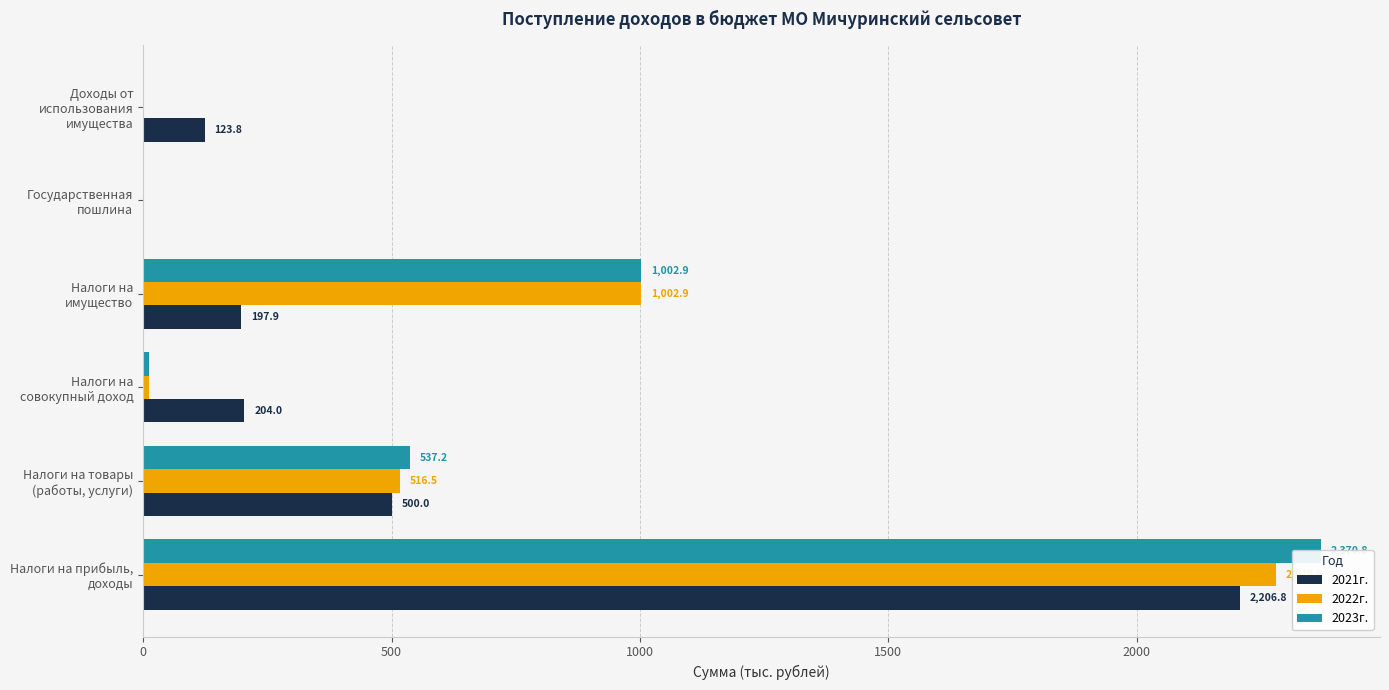

What is the maximum value shown in the chart?

2370.8